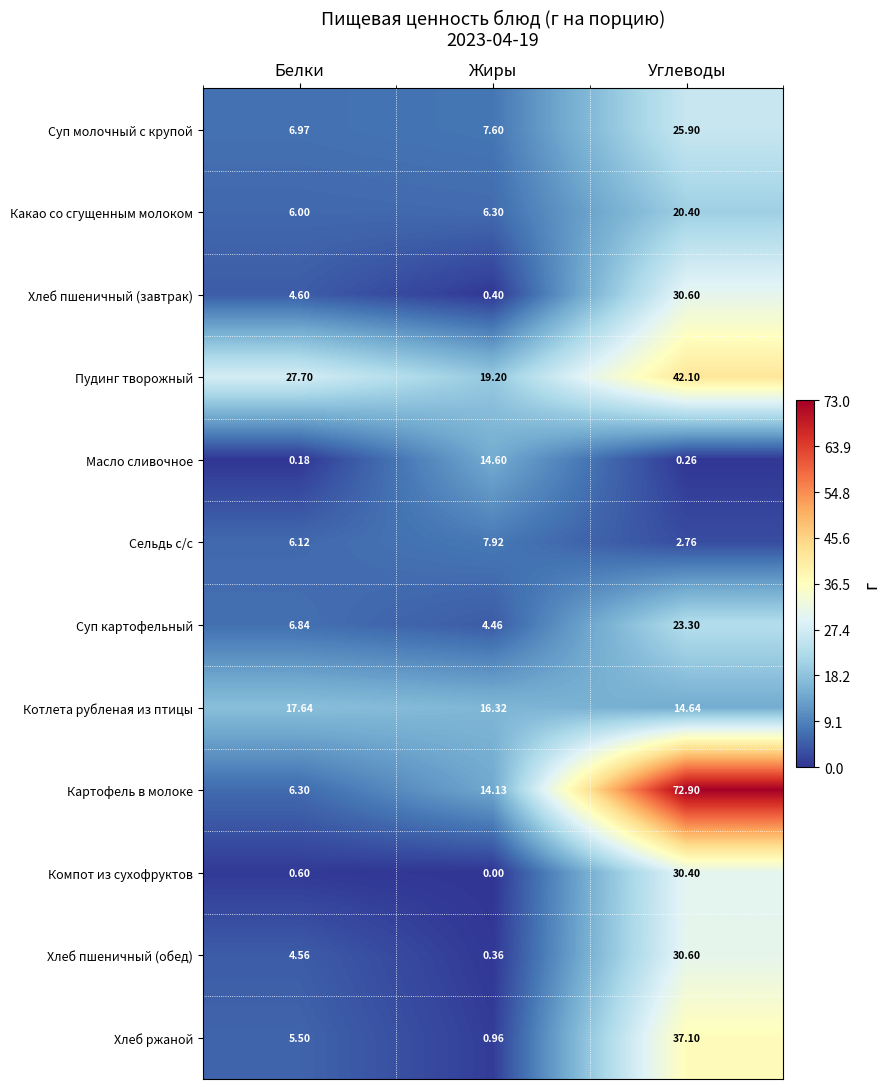

At which category is the sum across all series the highest?

Углеводы